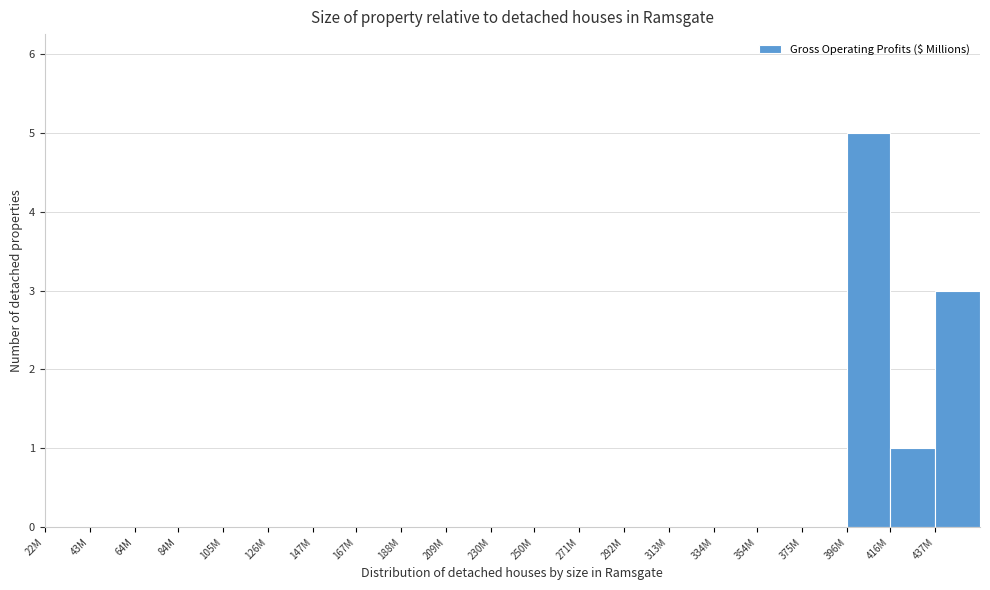

At which category does the chart reach its peak across all series?

396M